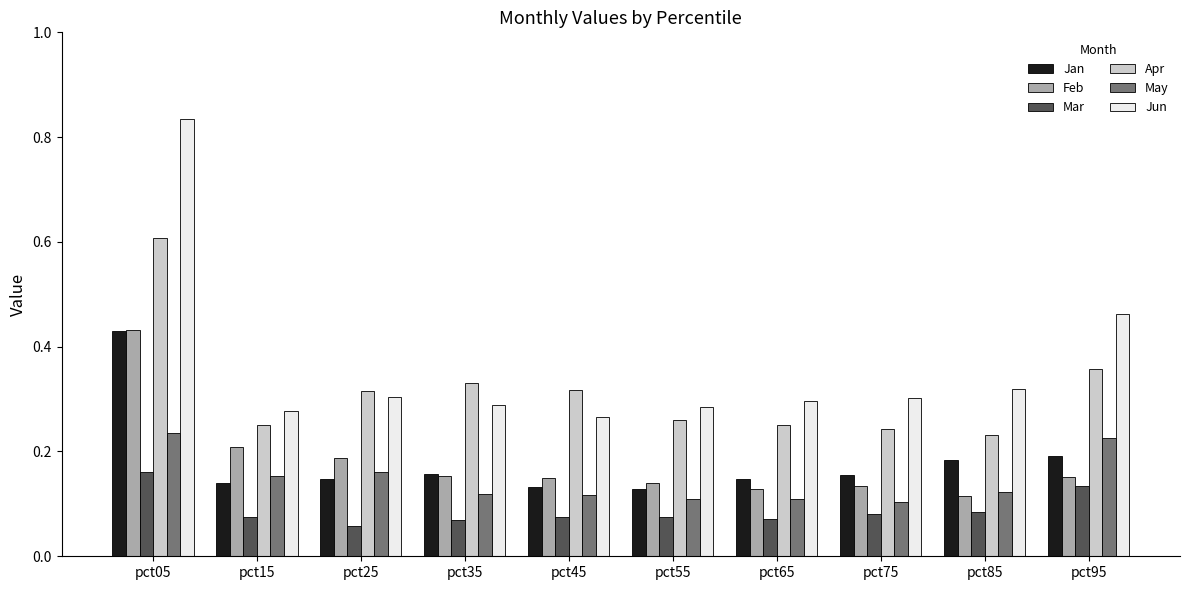

How many Mar values are between 0 and 1?

10